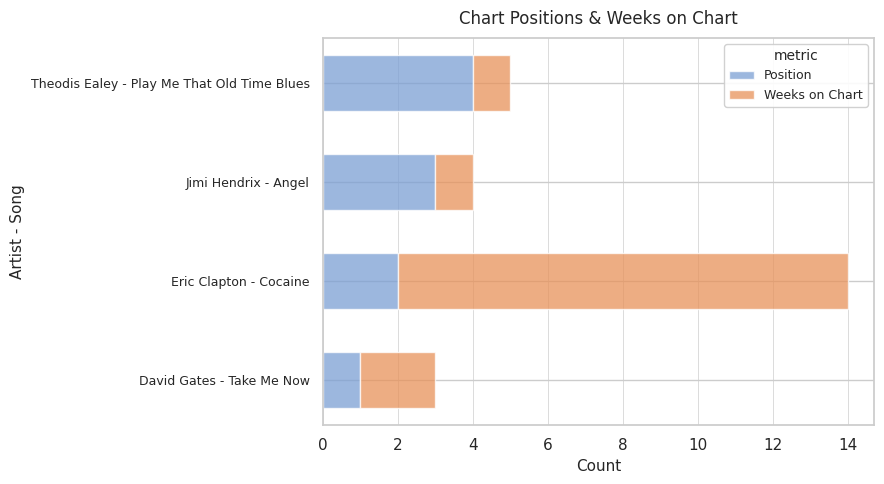

What is the total value across all series at Jimi Hendrix - Angel?

4